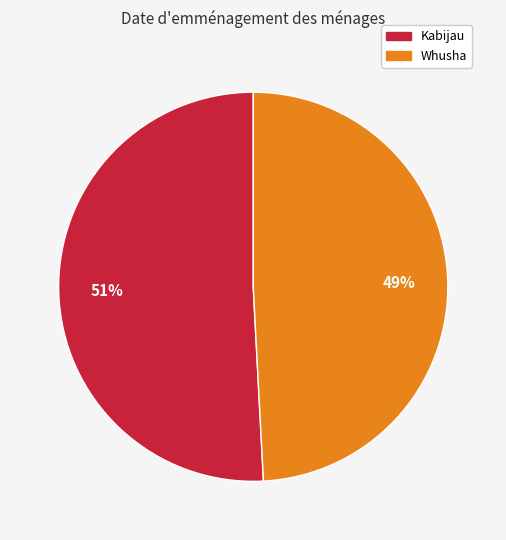

Does Whusha account for over 50% of the chart?

No